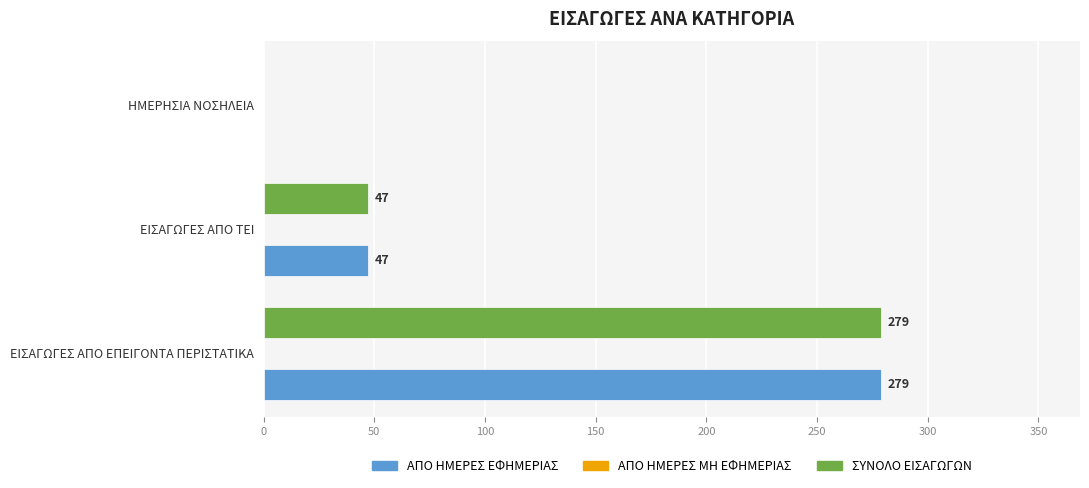

What is the average value of the ΣΥΝΟΛΟ ΕΙΣΑΓΩΓΩΝ series?

109